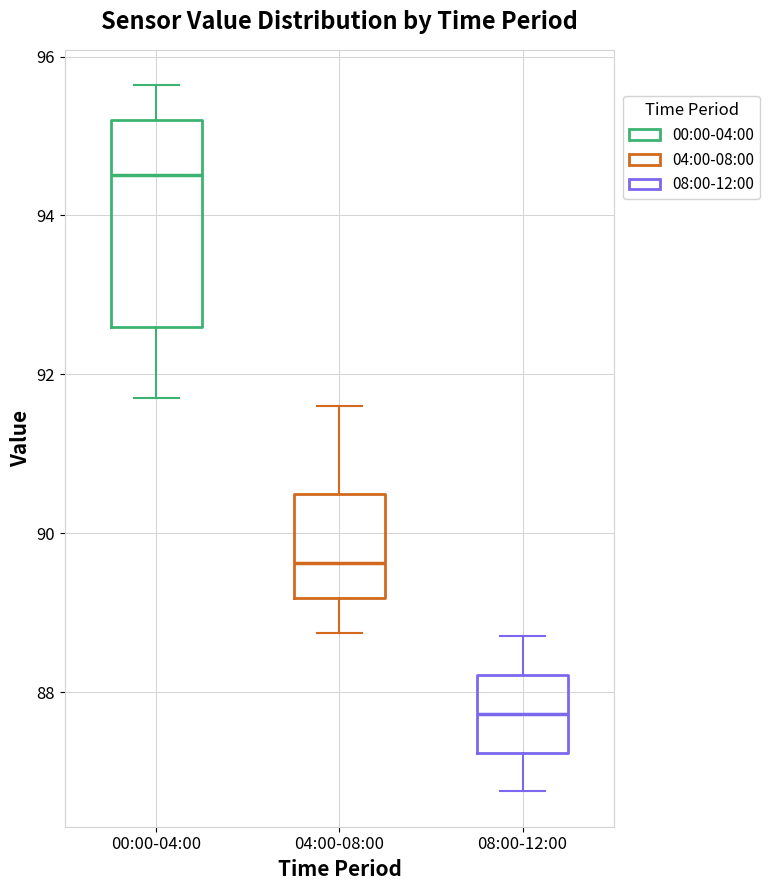

Which box is the tallest, from its lower edge to its upper edge?

00:00-04:00